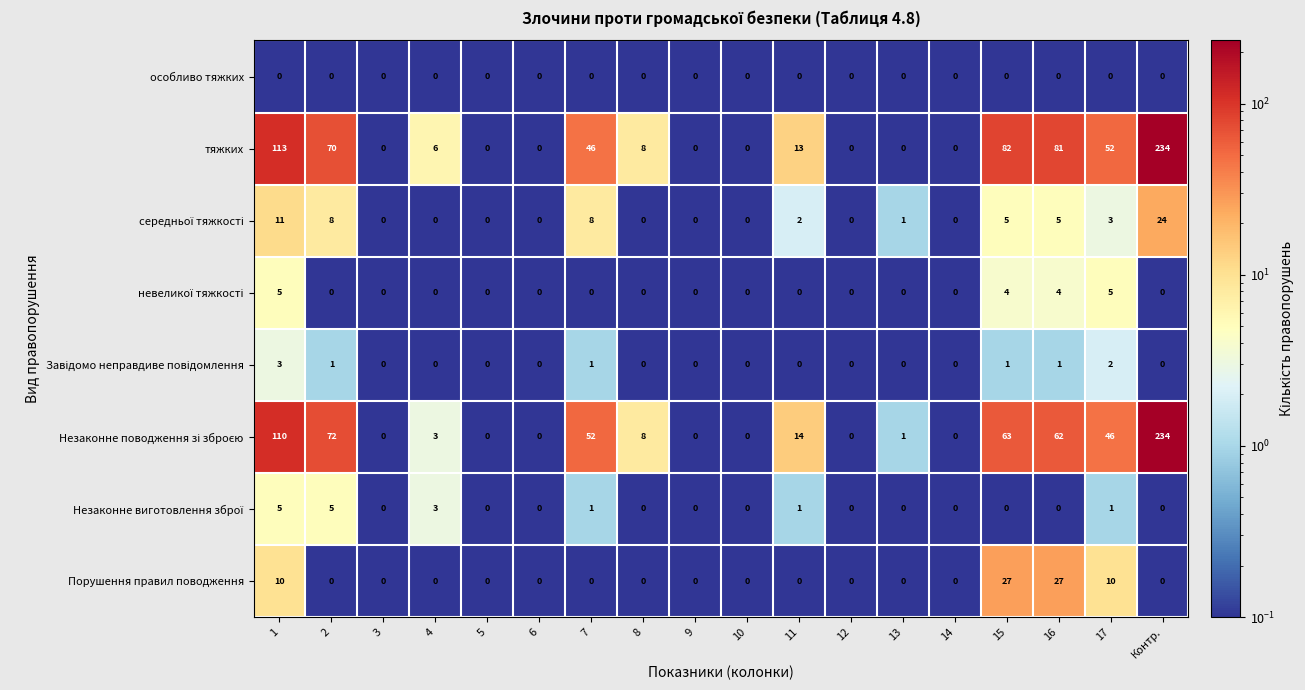

What is the total value across all series at Контр.?

492